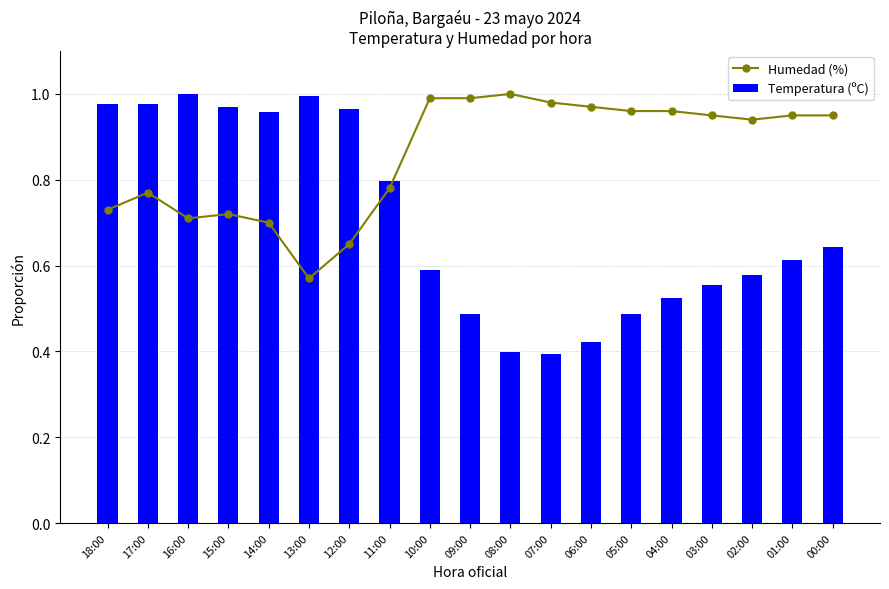

List the series in order of their peak value, lowest first.

Humedad (%), Temperatura (ºC)